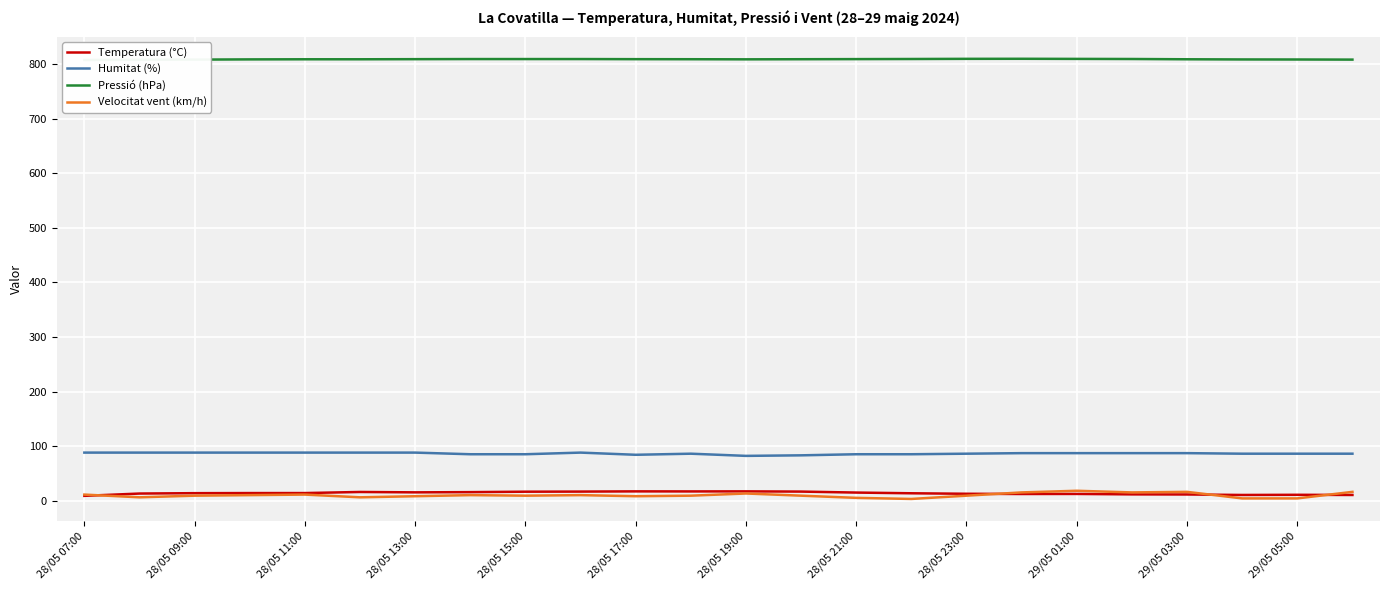

Does the chart display data point markers on the line(s)?

No